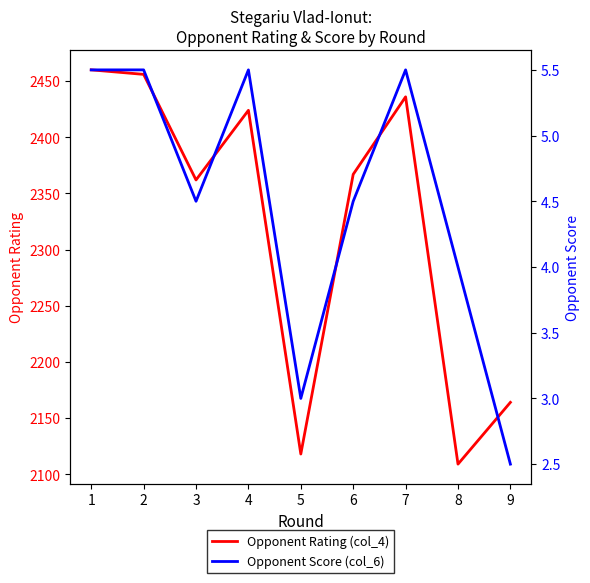

True or false: Opponent Score (col_6) has more than 0 points higher than both neighbors.

True